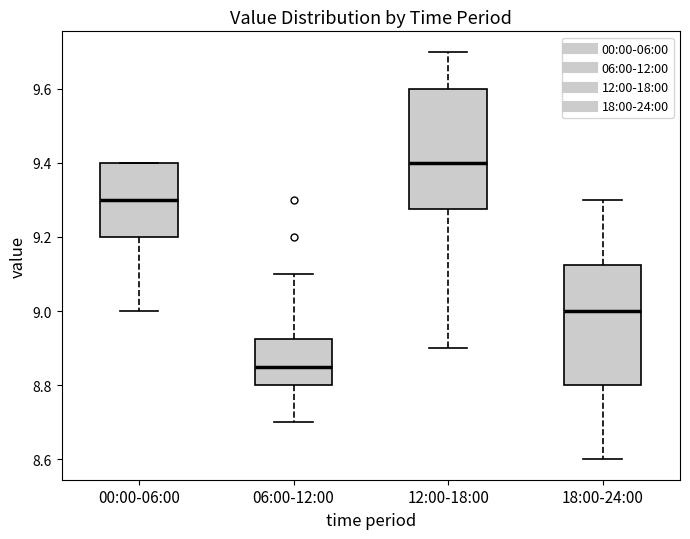

Where does the lower whisker of the box for 00:00-06:00 end on the y-axis? The values are not printed on the chart, so give them approximately, as read against the axis.

9.00